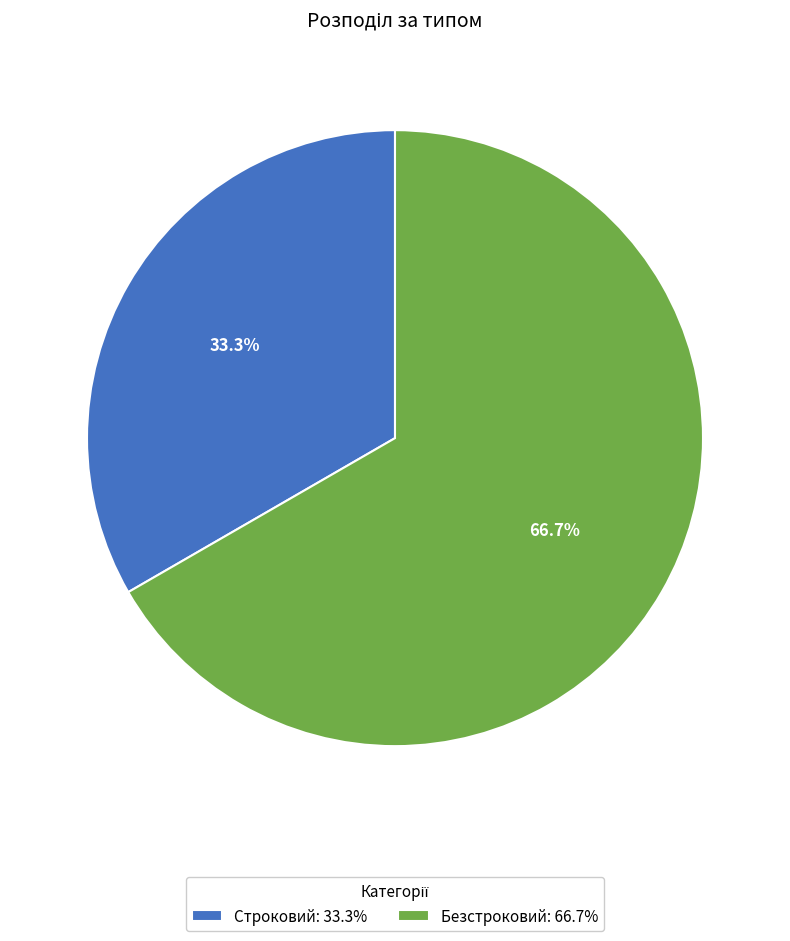

How many segments does this pie chart have?

2